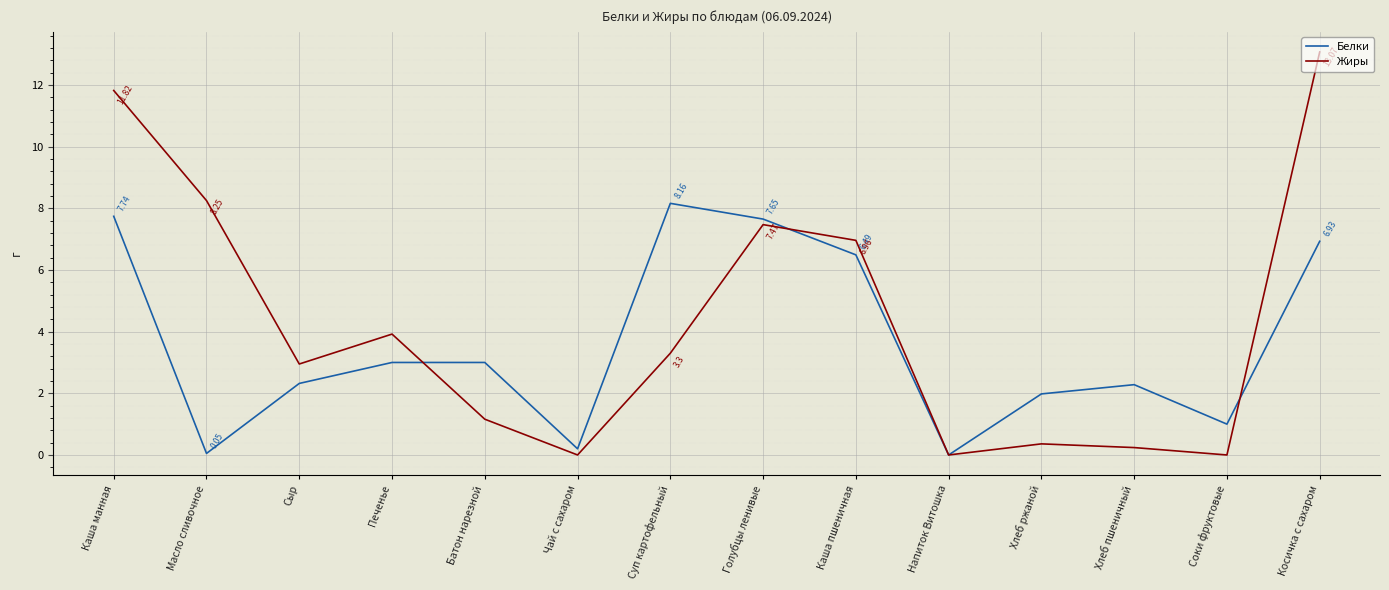

What is the approximate value of Белки at Соки фруктовые?

1.0